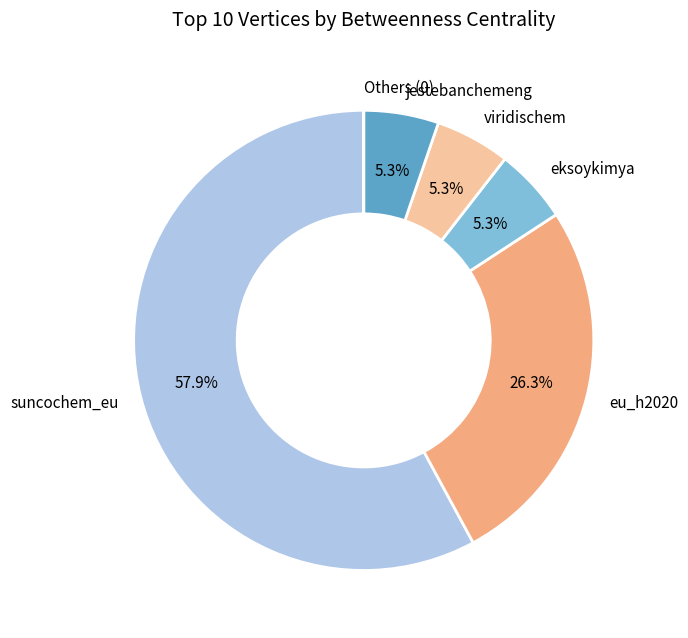

Which slice is the largest?

suncochem_eu